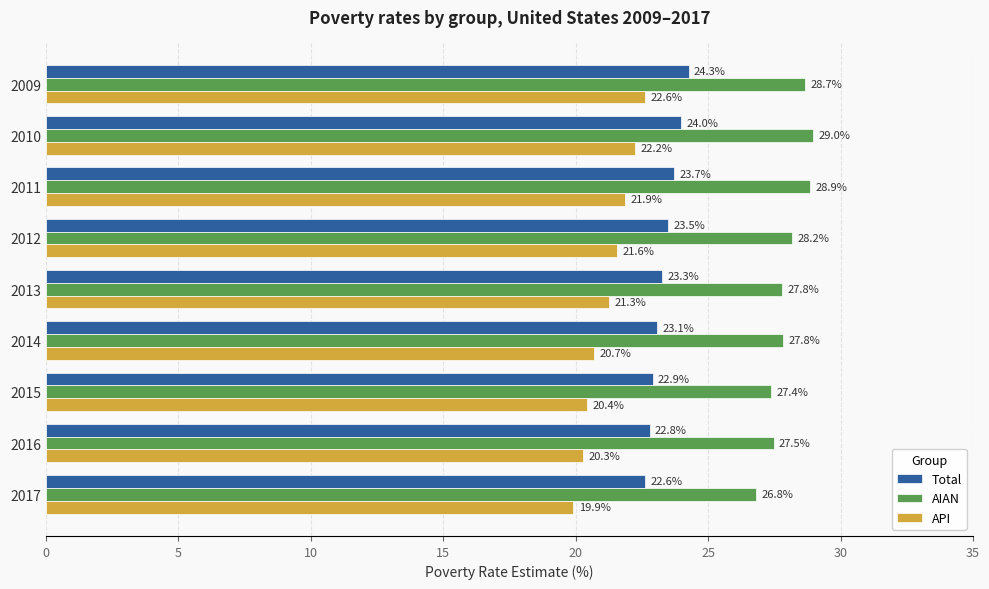

What is the difference between the maximum and minimum values in the API series?

2.7